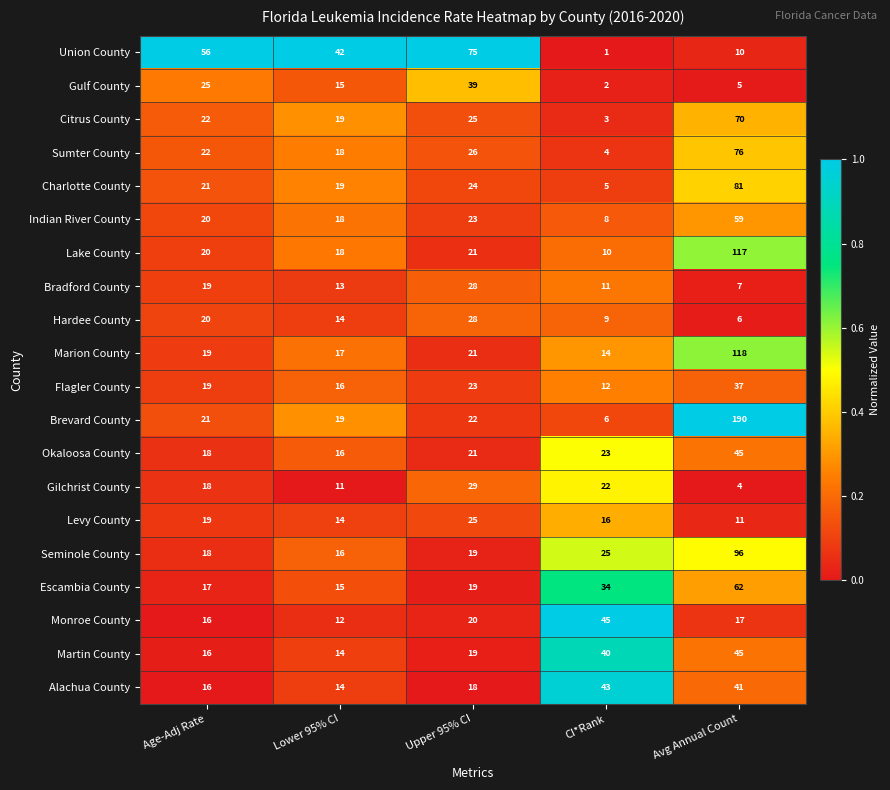

Where is Levy County nearest to the value 18?

Age-Adj Rate